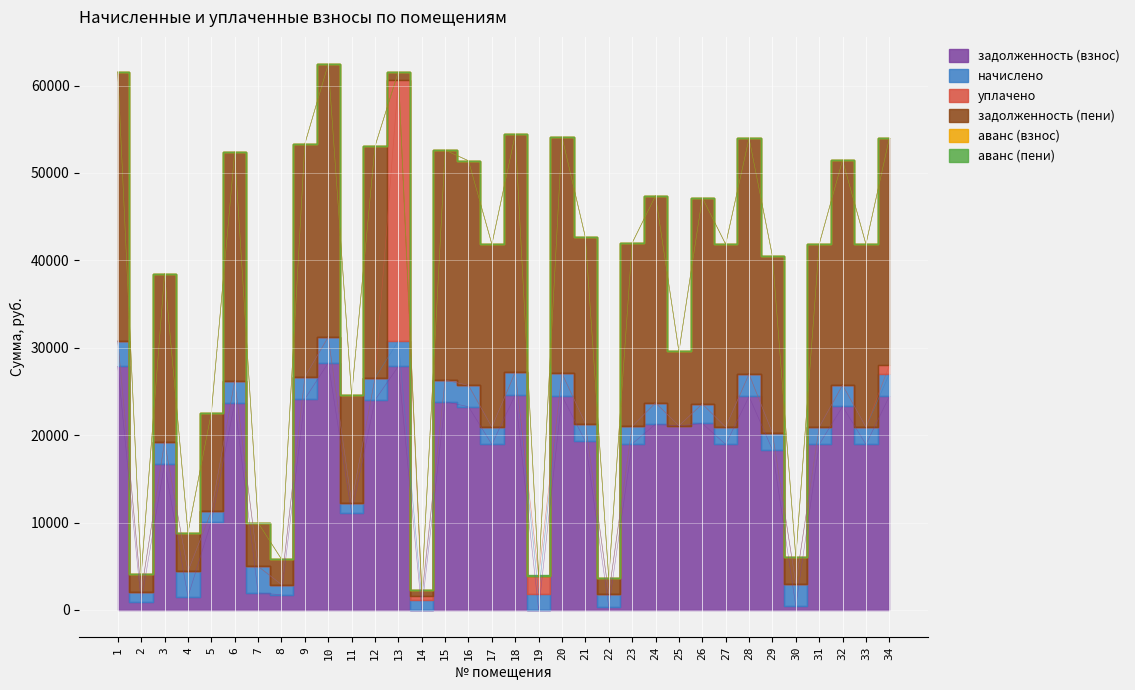

What are all the series names shown in the legend?

задолженность (взнос), начислено, уплачено, задолженность (пени), аванс (взнос), аванс (пени)